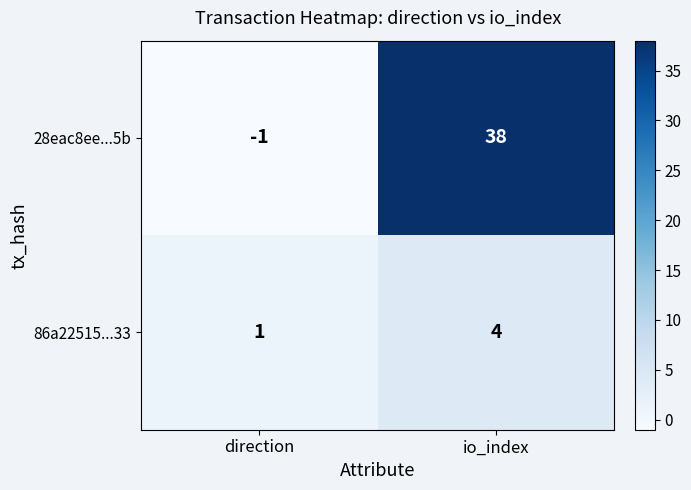

List the series in order of their overall mean, highest first.

28eac8ee...5b, 86a22515...33